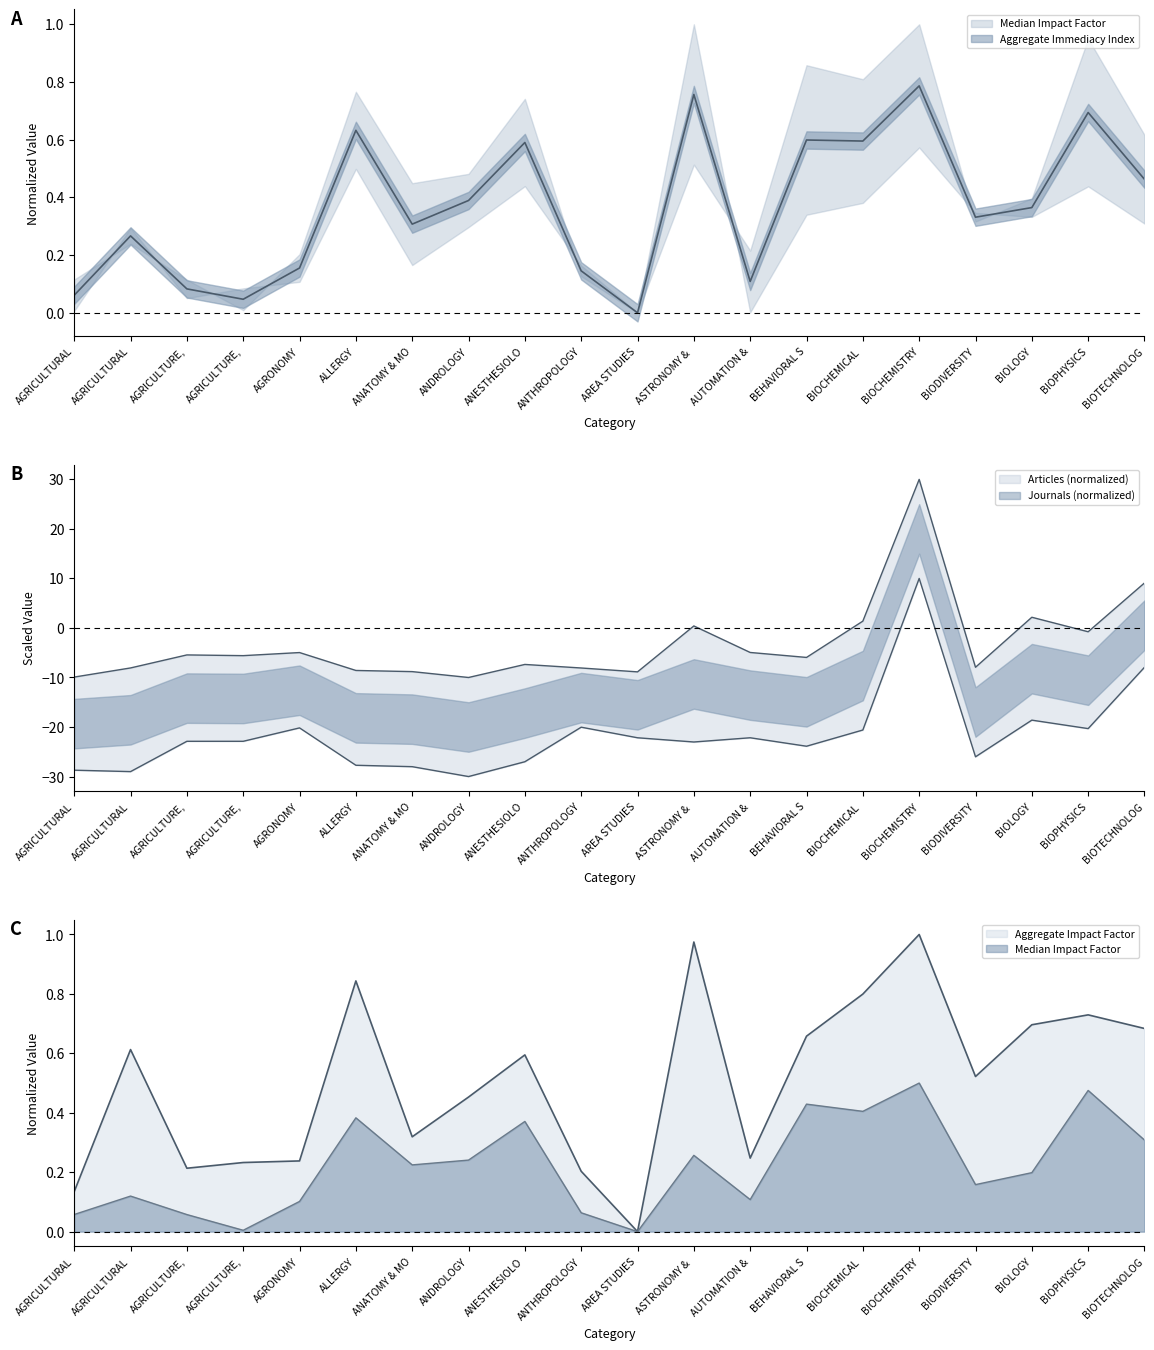

What is the difference between the second highest and minimum values in the Aggregate Impact Factor series?

1.0